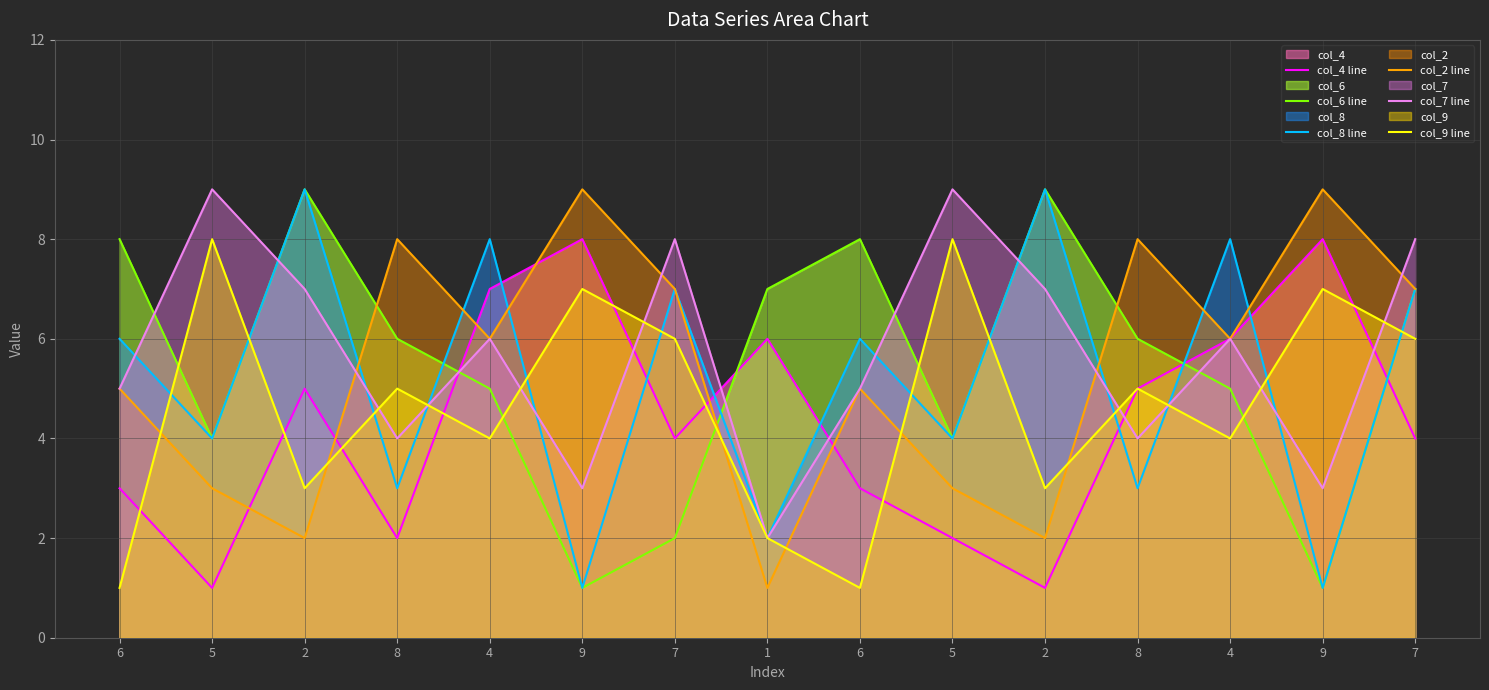

What is the spread (max minus min) of values at 8?

6